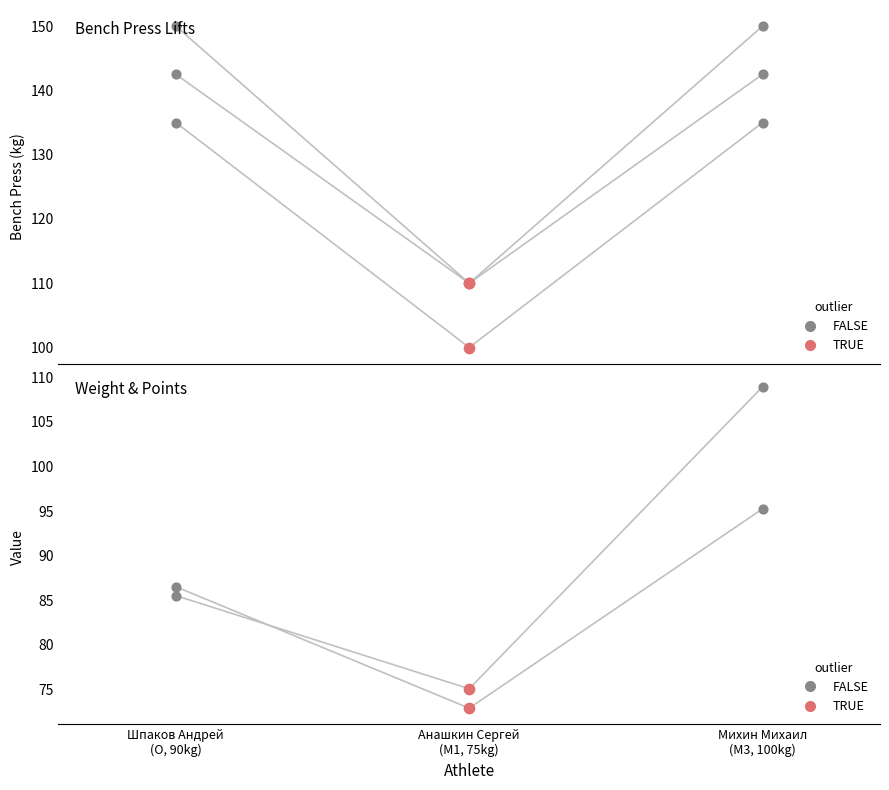

What is the total value across all series at Михин Михаил
(M3, 100kg)?

631.7